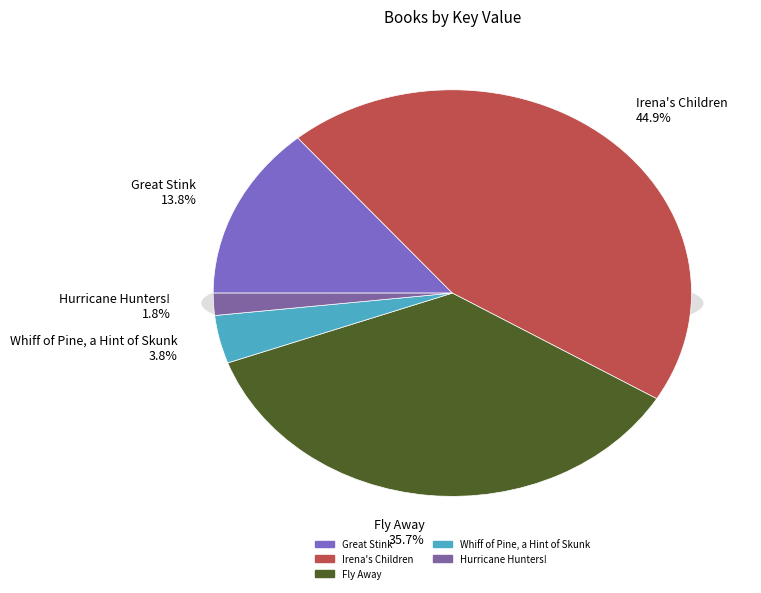

Approximately how many times larger is the value at Irena's Children compared to Whiff of Pine, a Hint of Skunk?

11.7